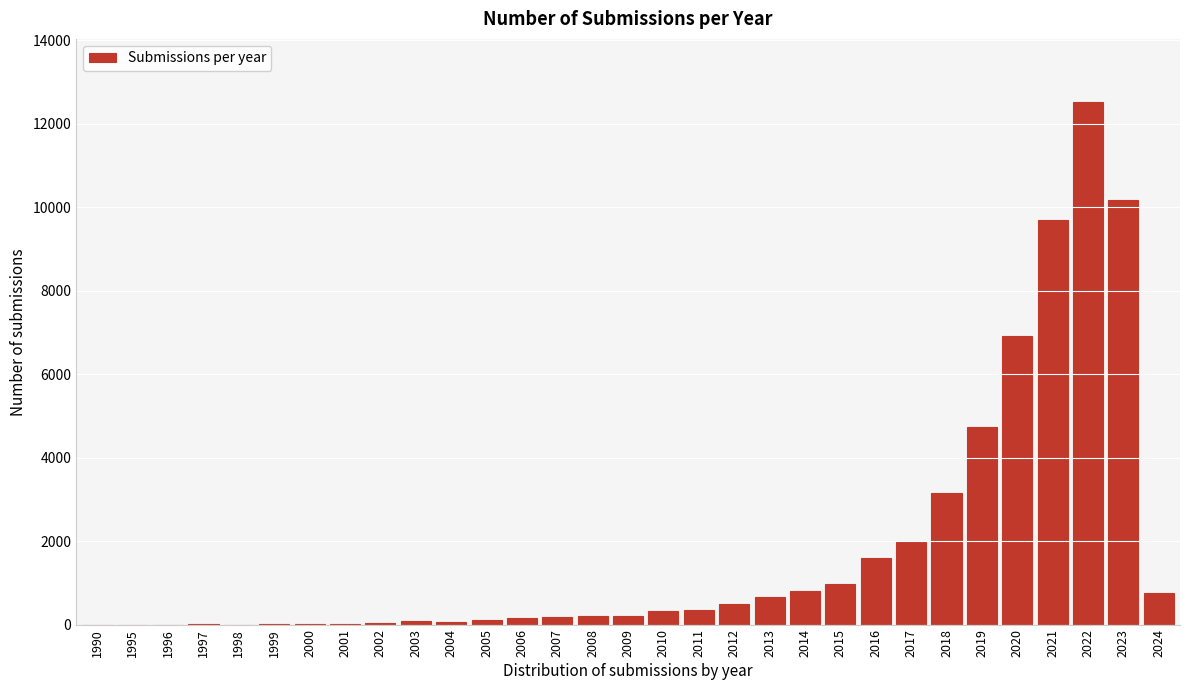

What is the maximum value shown in the chart?

12530